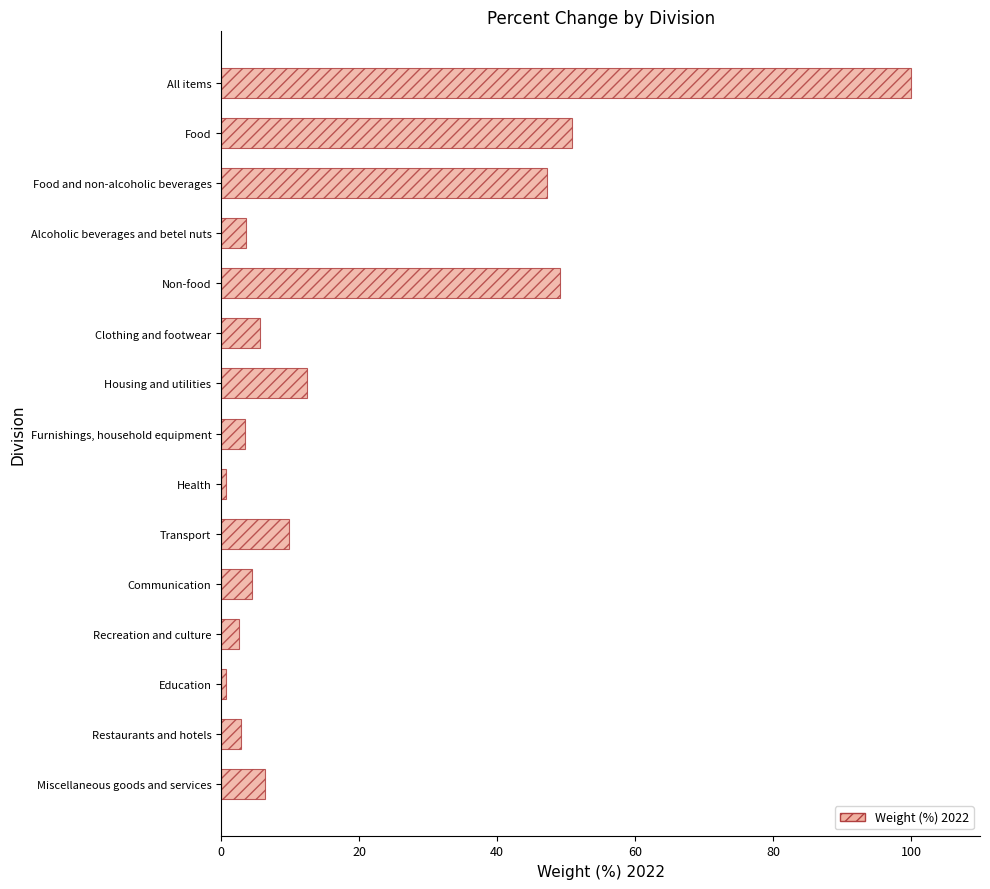

What is the label of the 4th bar from the top?

Alcoholic beverages and betel nuts